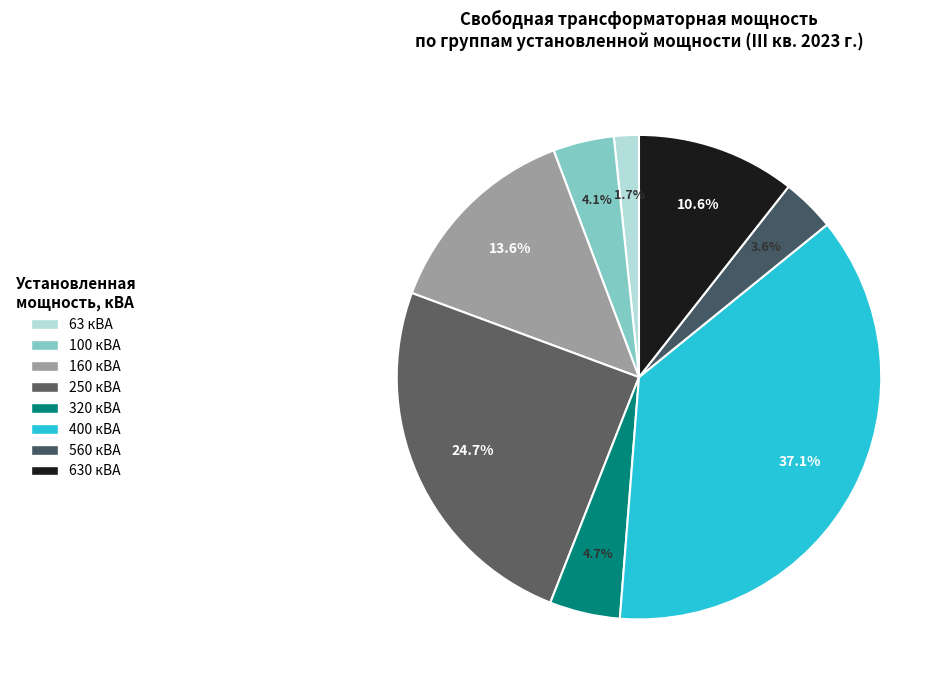

What is the ratio of the value at 320 кВА to the value at 250 кВА?

0.2